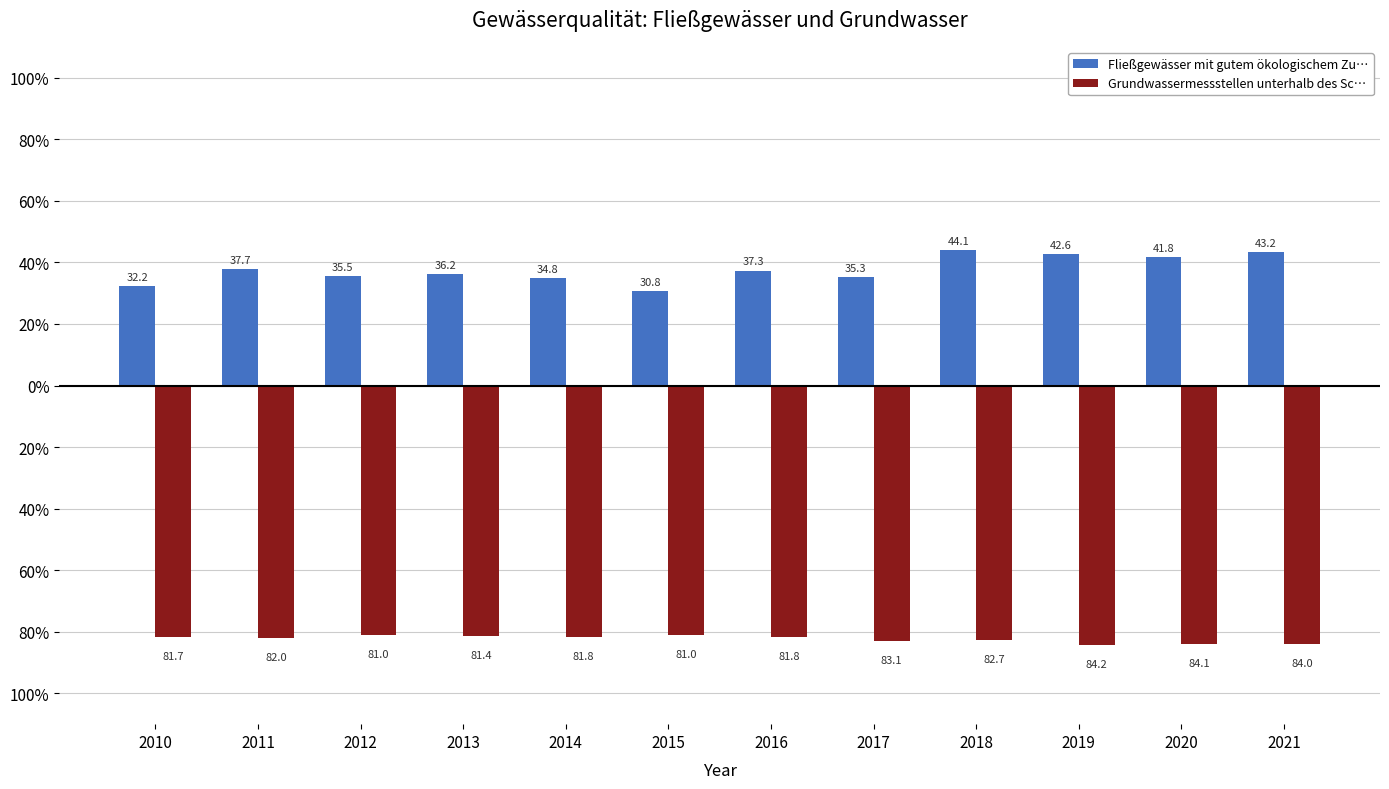

What is the total value across all series at 2014?

-47.0